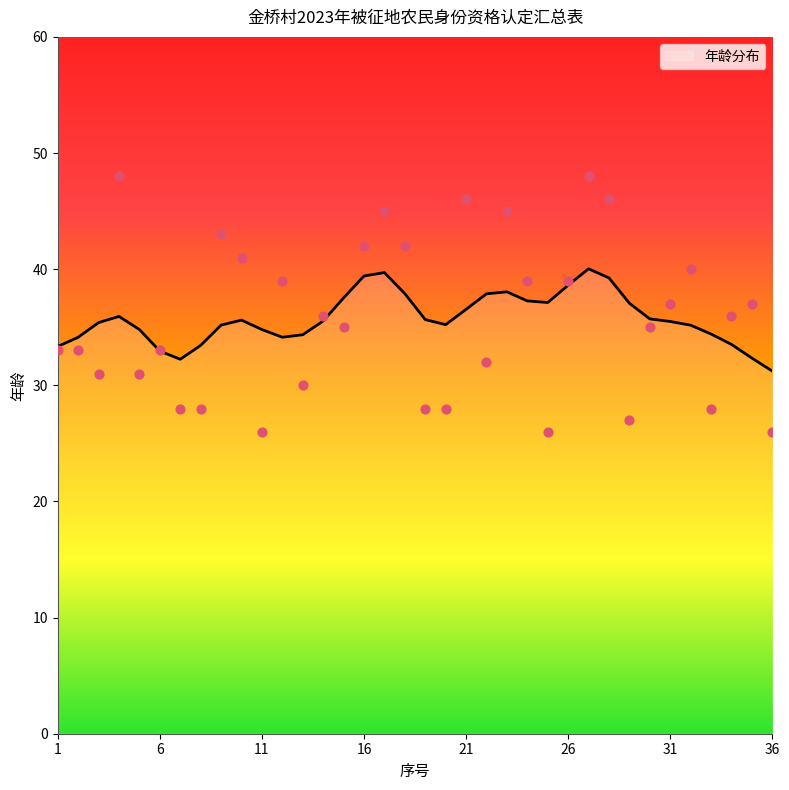

What is the change in value from 12 to 29?

-12